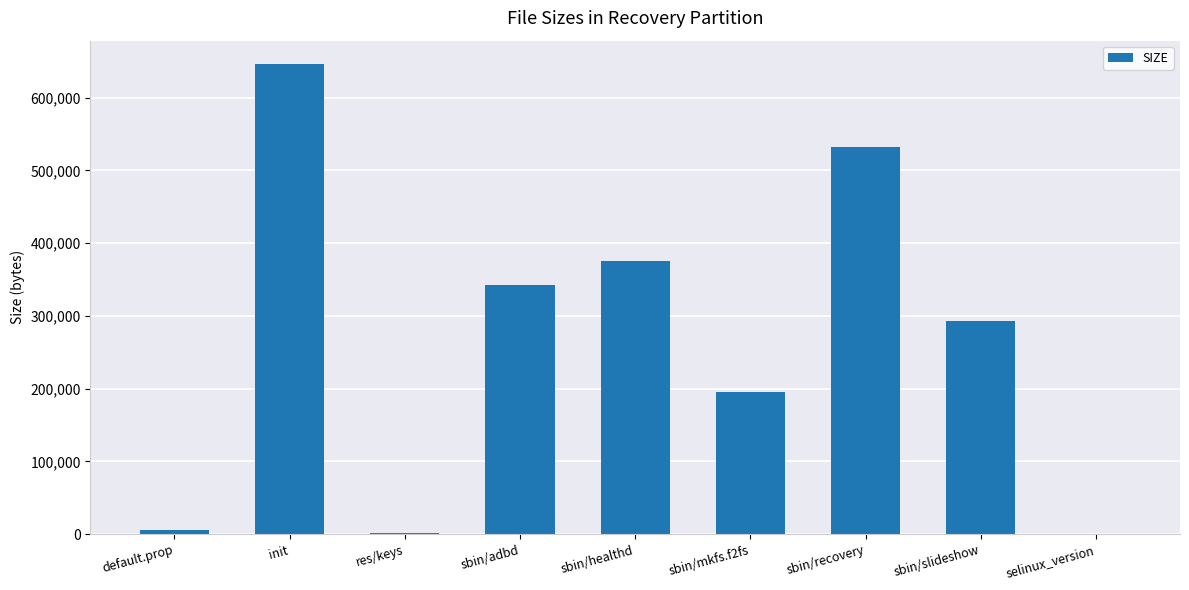

Which has a higher value, sbin/slideshow or init?

init